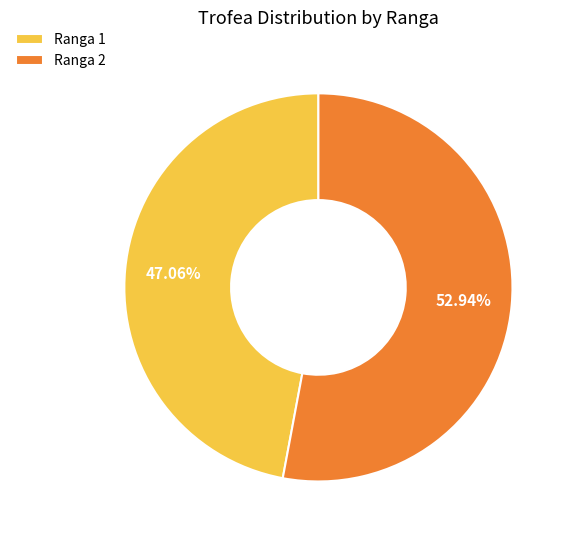

To the nearest percent, what is the difference between the largest and smallest slice percentages?

6%